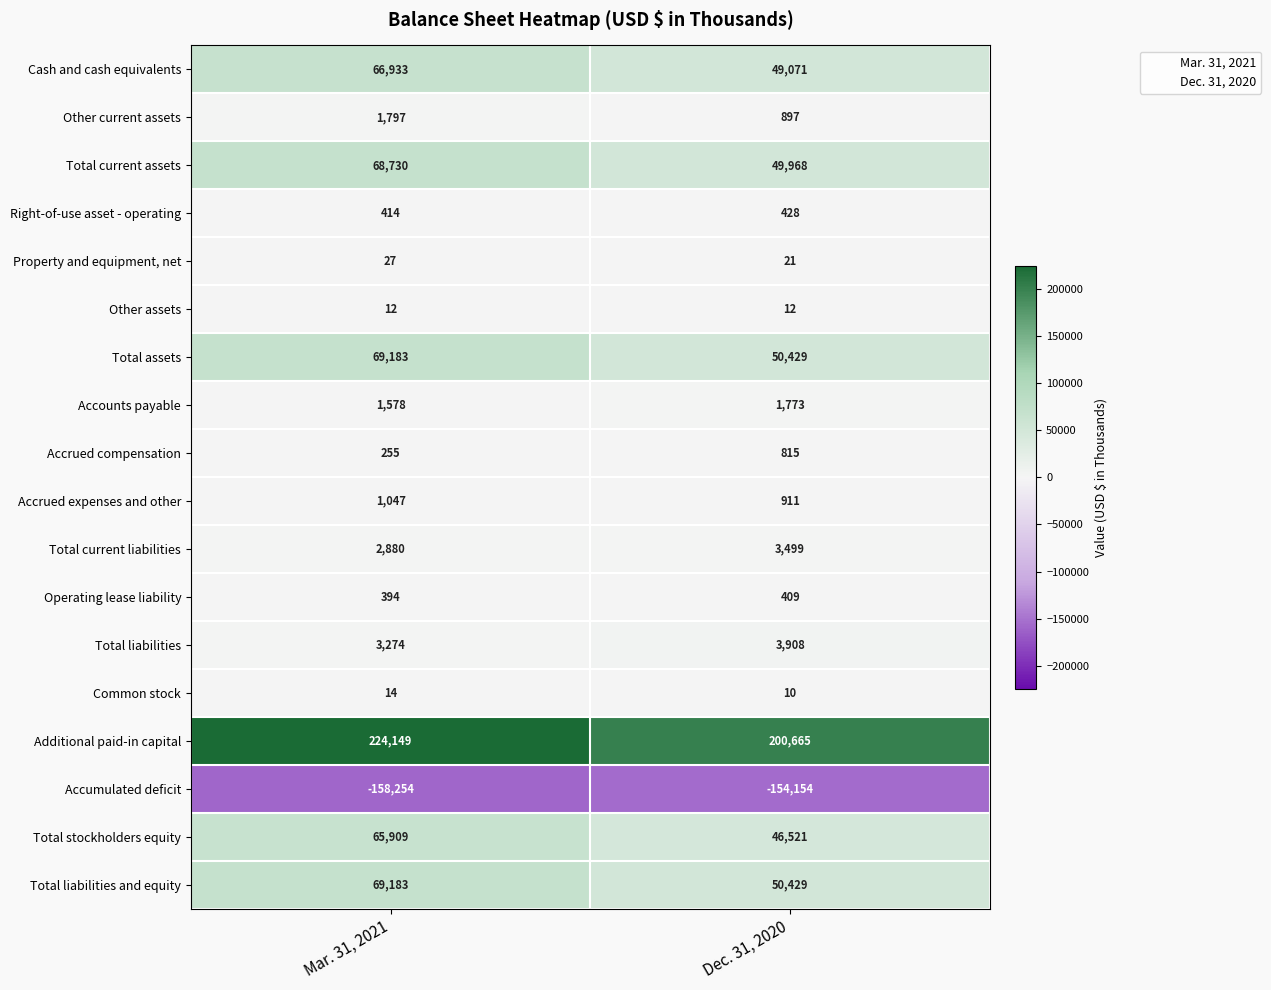

The Accrued compensation series shows 815 at Dec. 31, 2020. True or false?

True